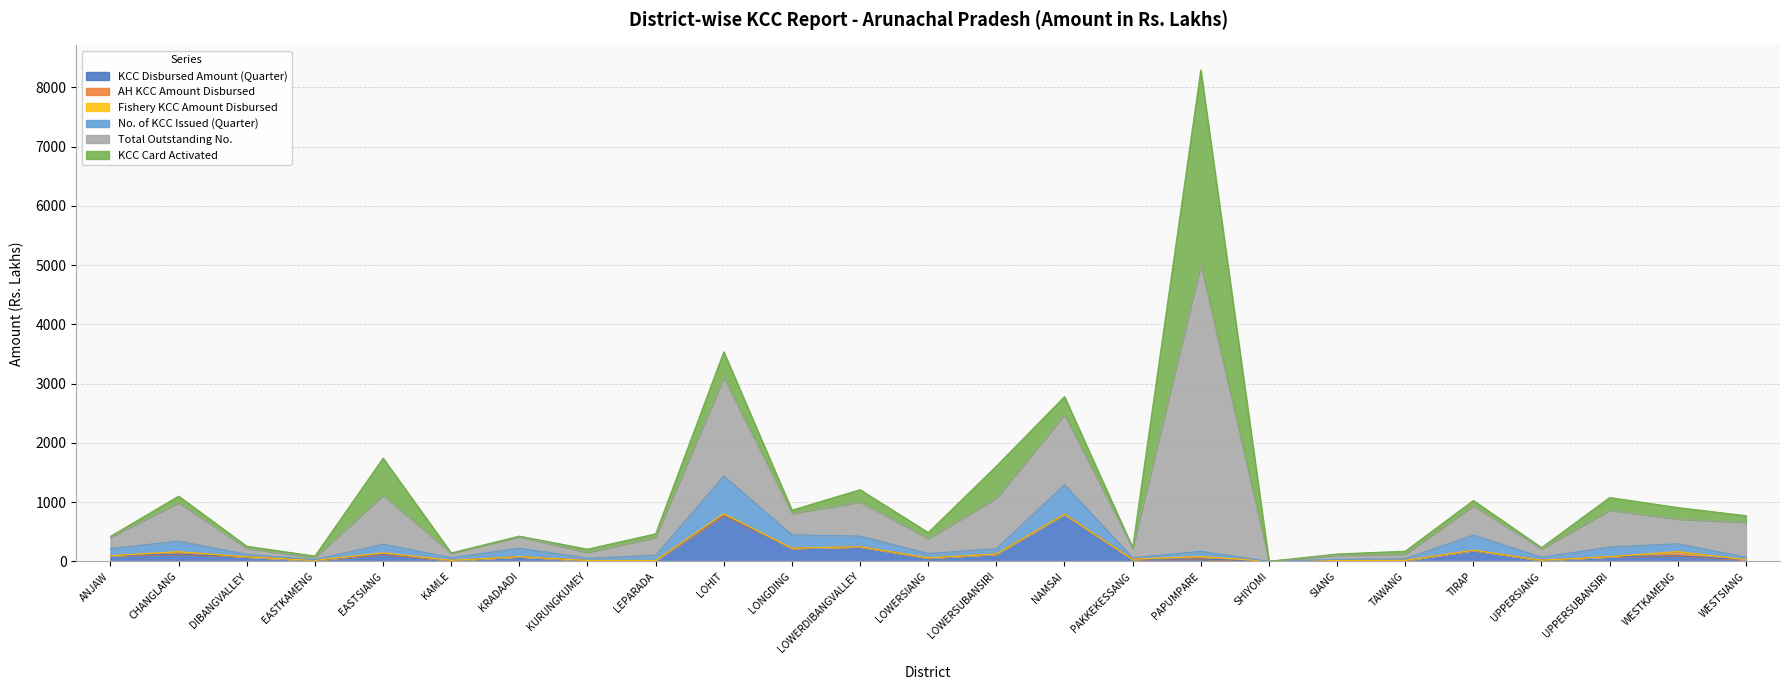

How many values in No. of KCC Issued (Quarter) are above zero?

24